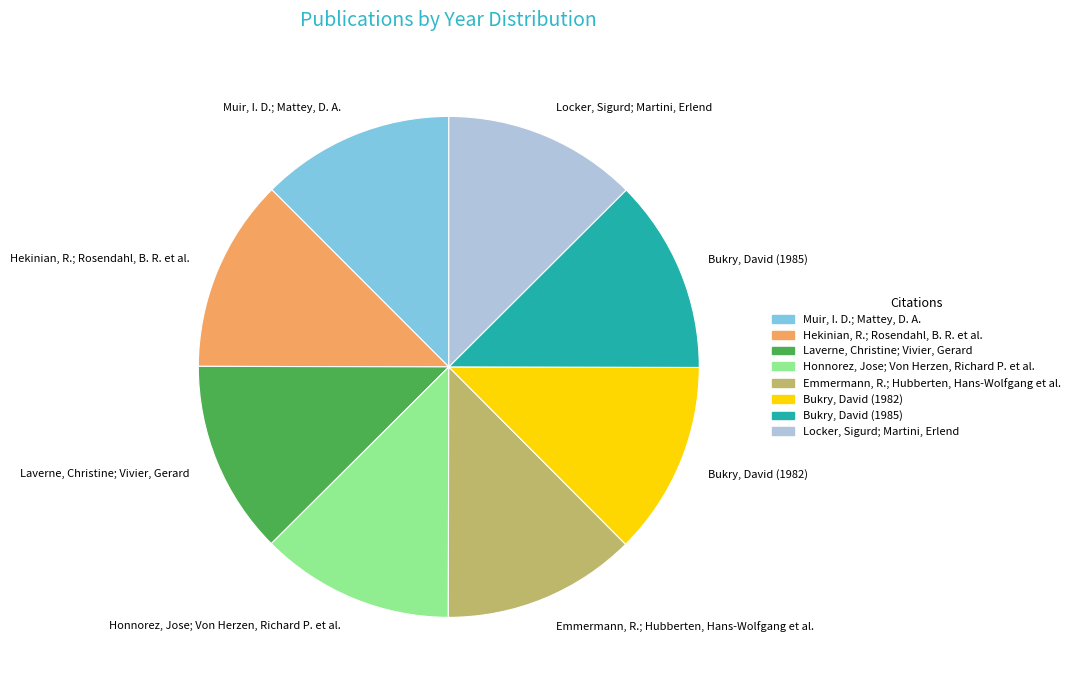

The Honnorez, Jose; Von Herzen, Richard P. et al. slice represents 1% of the pie. True or false?

False